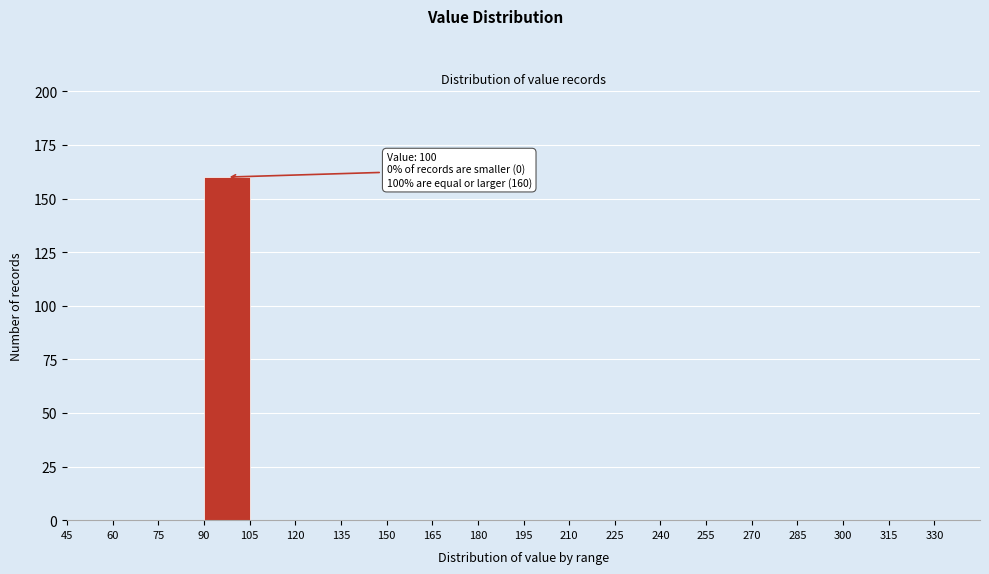

Over which range of the x-axis is the bar tallest?

90 to 105